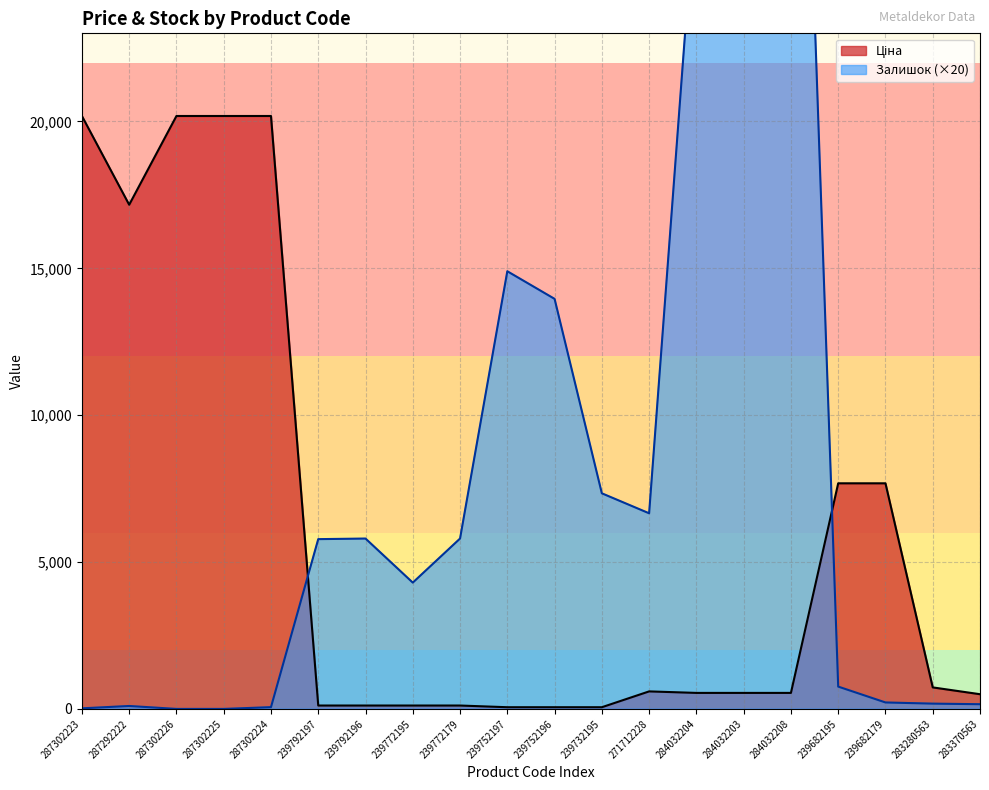

What is the average value of the Ціна series?

5868.5